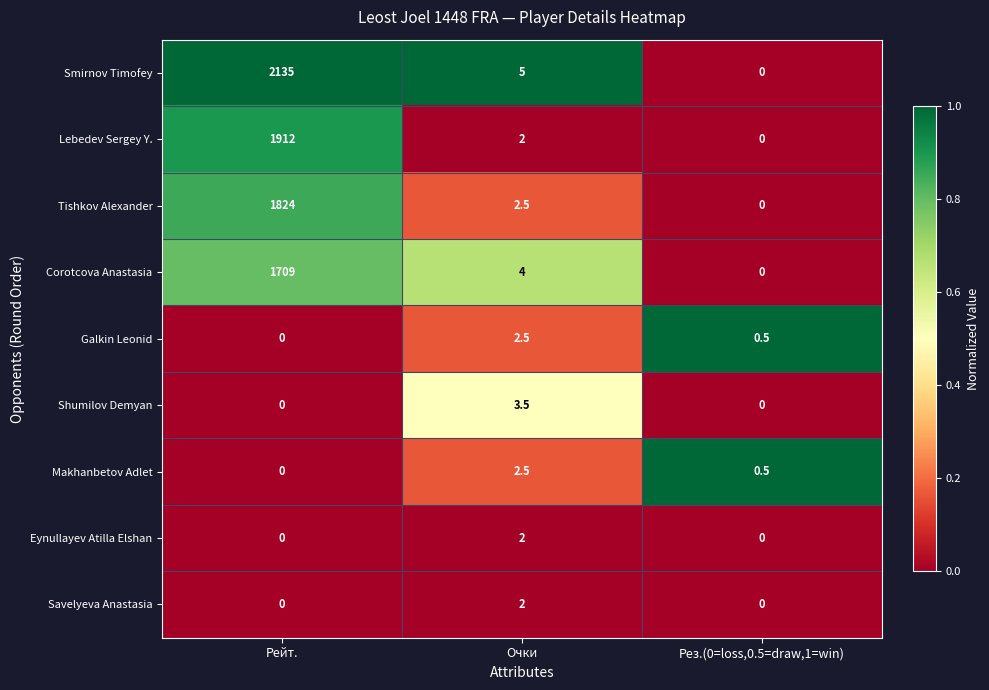

Reading left to right, list all the values displayed in this chart.

Smirnov Timofey: 2135.0	5.0	0.0
Lebedev Sergey Y.: 1912.0	2.0	0.0
Tishkov Alexander: 1824.0	2.5	0.0
Corotcova Anastasia: 1709.0	4.0	0.0
Galkin Leonid: 0.0	2.5	0.5
Shumilov Demyan: 0.0	3.5	0.0
Makhanbetov Adlet: 0.0	2.5	0.5
Eynullayev Atilla Elshan: 0.0	2.0	0.0
Savelyeva Anastasia: 0.0	2.0	0.0